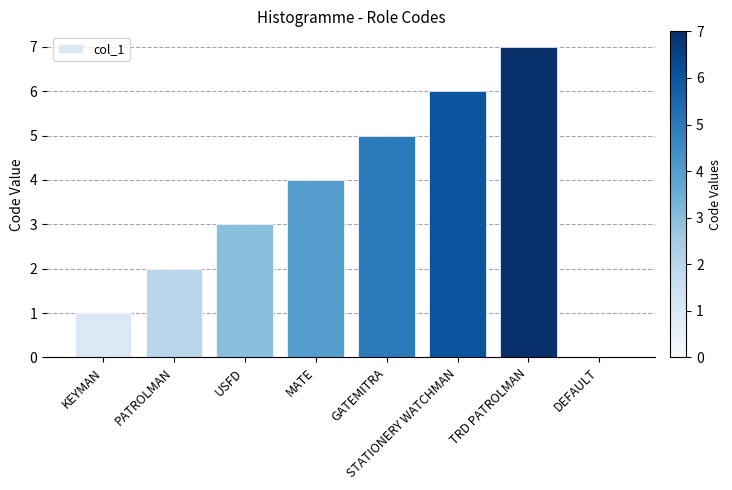

Which has a higher value, MATE or KEYMAN?

MATE